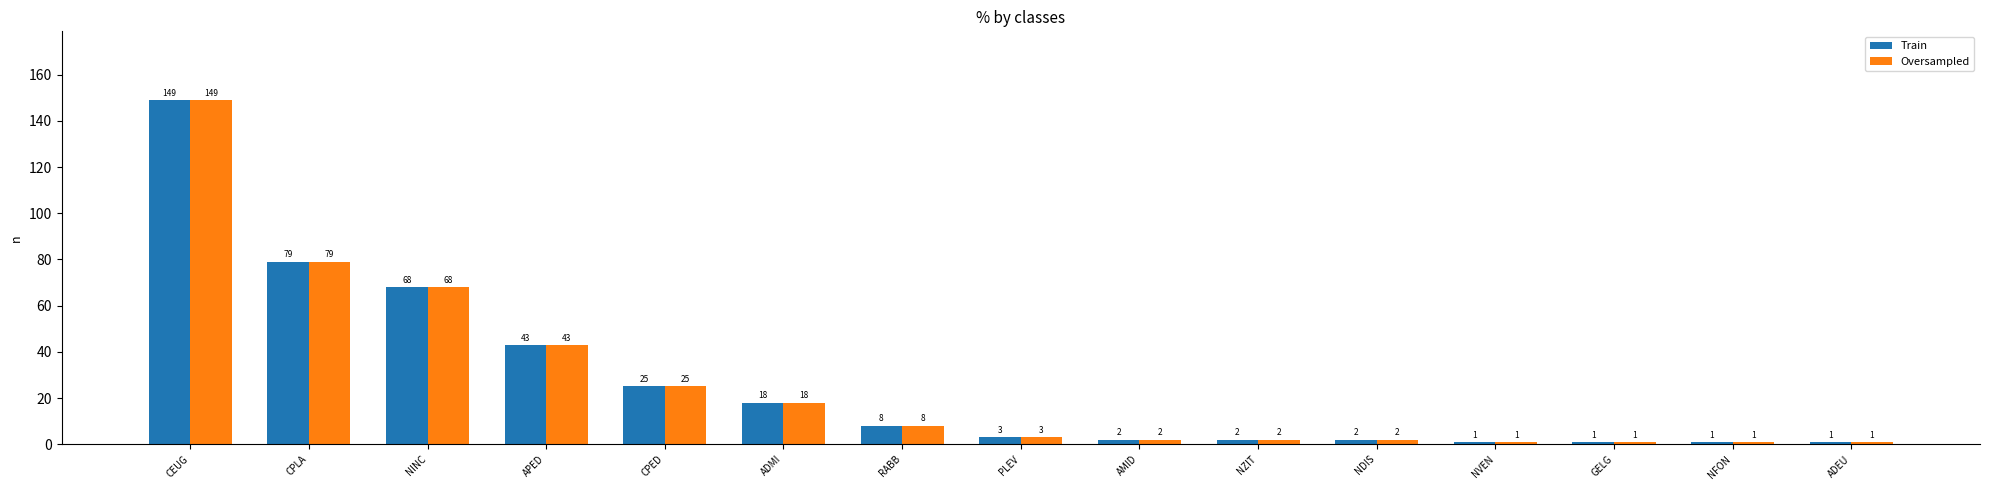

At which label is Oversampled closest to 75?

CPLA